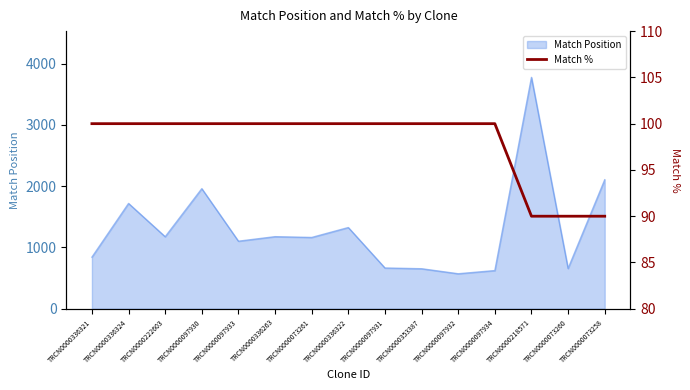

Is it true that the value at TRCN0000336321 is 174?

False